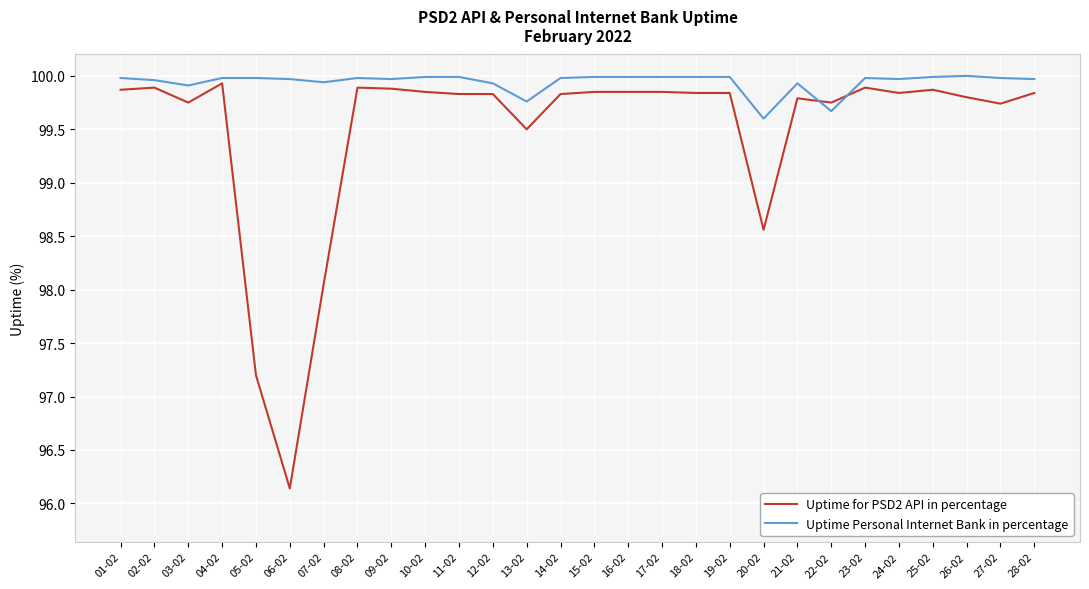

What is the difference between the maximum and minimum values in the Uptime Personal Internet Bank in percentage series?

0.4